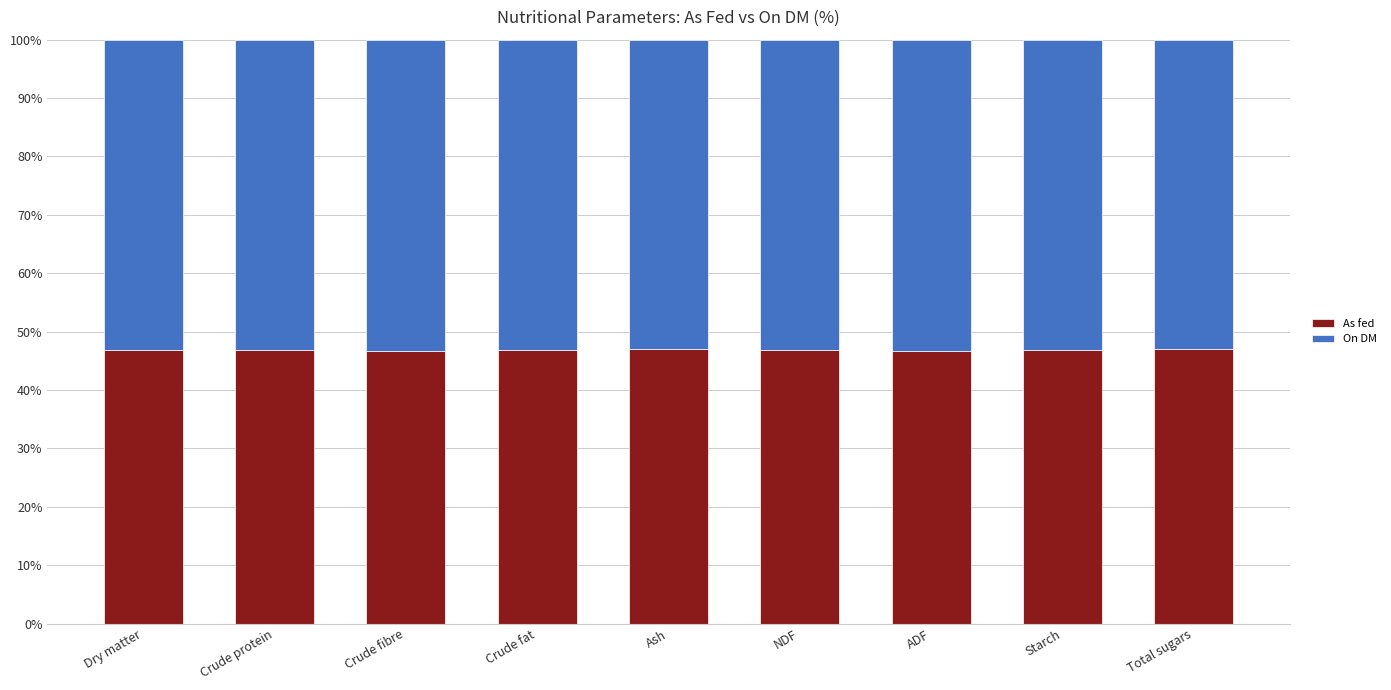

What is the total value across all series at Crude fat?

100.0